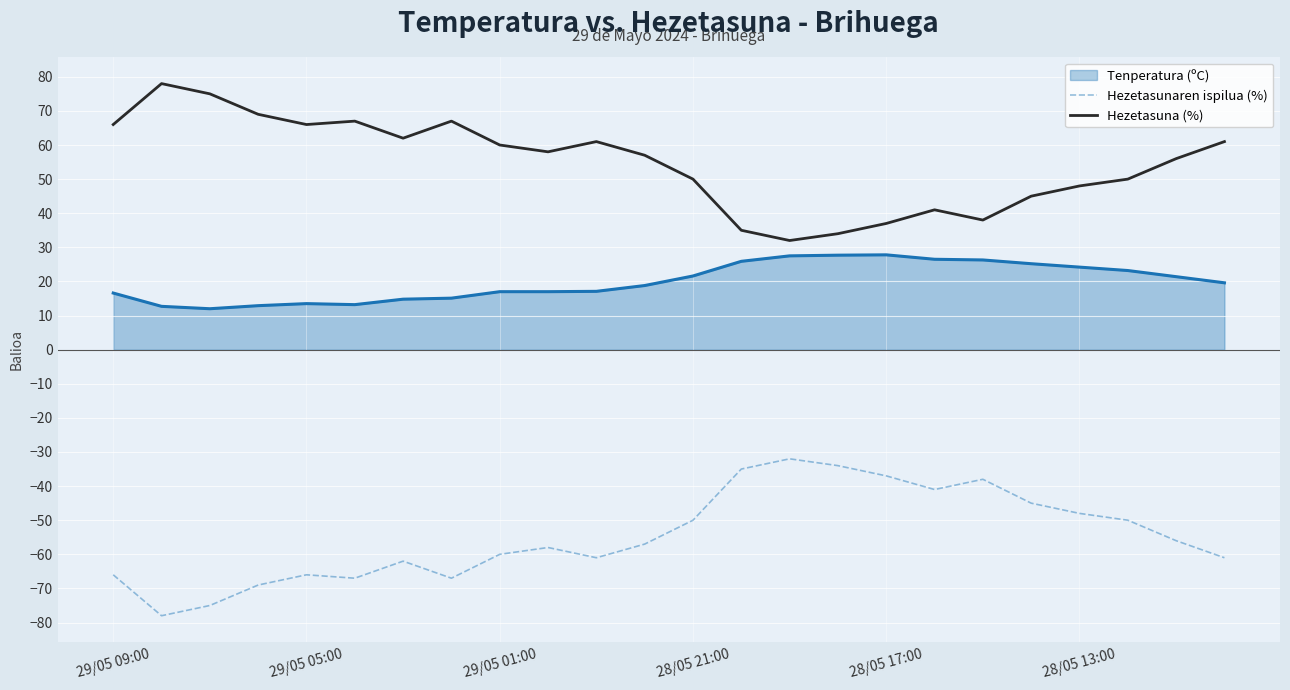

What is the difference between the maximum and minimum values in the Hezetasunaren ispilua (%) series?

46.0